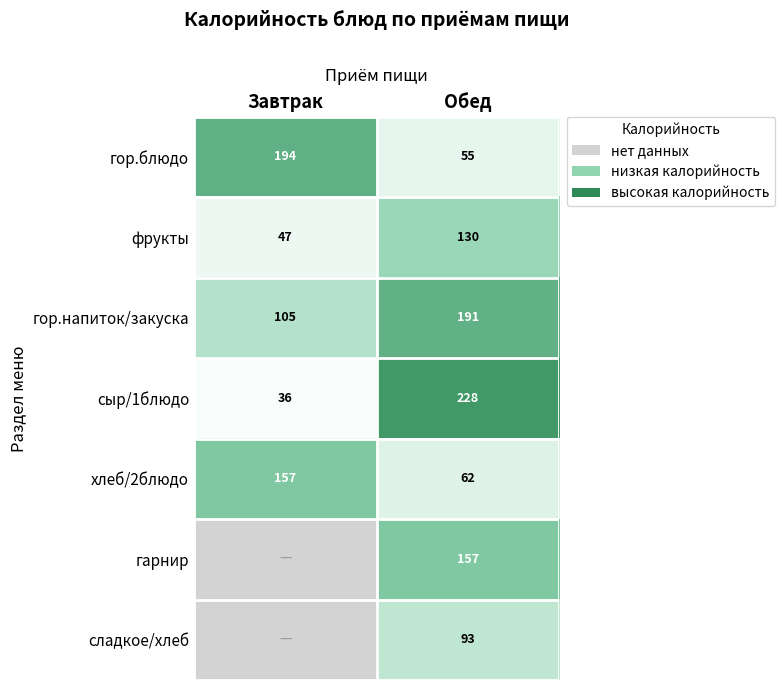

At how many categories does at least one series exceed 158?

2